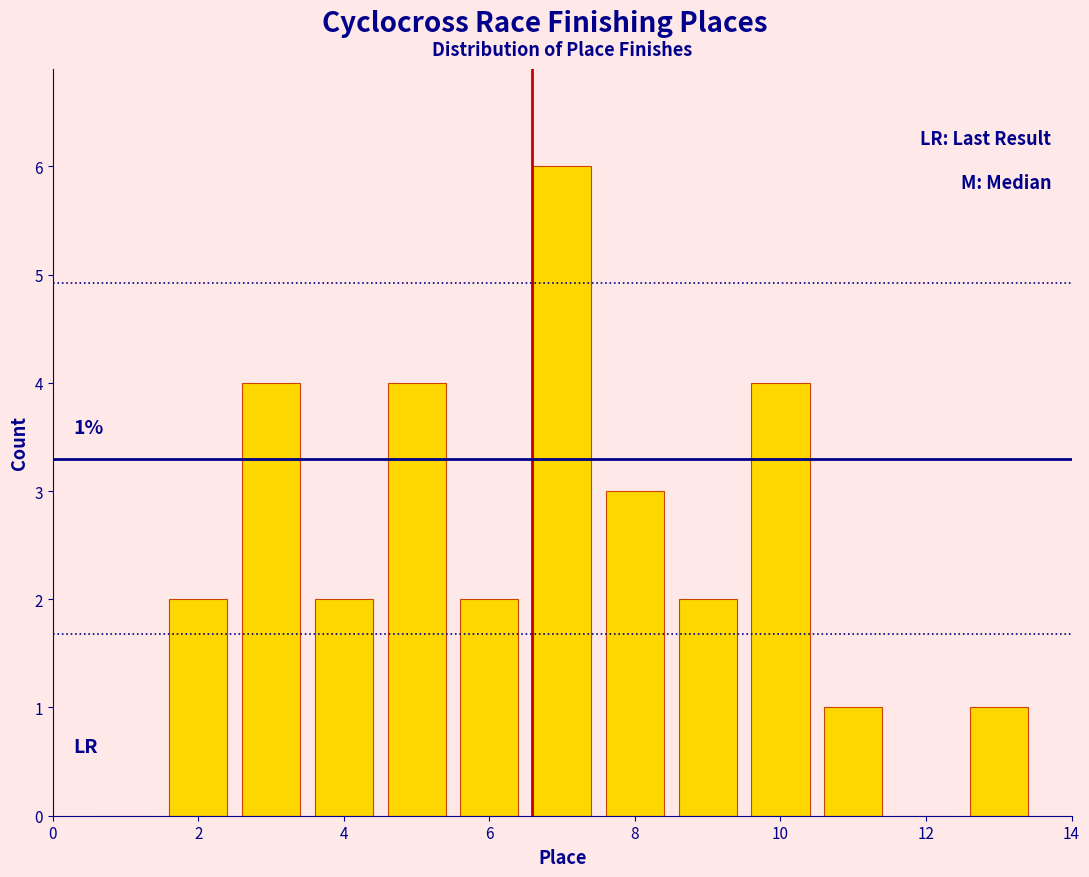

Over which range of the x-axis is the bar tallest?

6.5 to 7.5